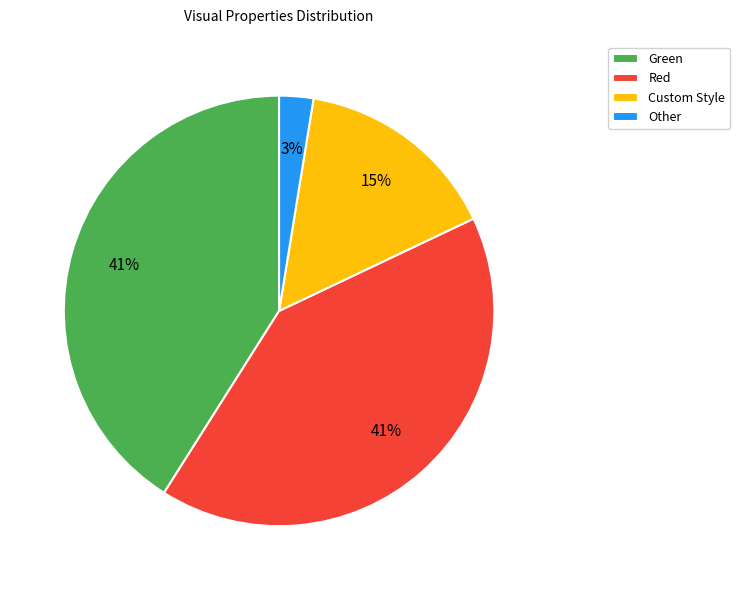

The Green slice represents 13% of the pie. True or false?

False